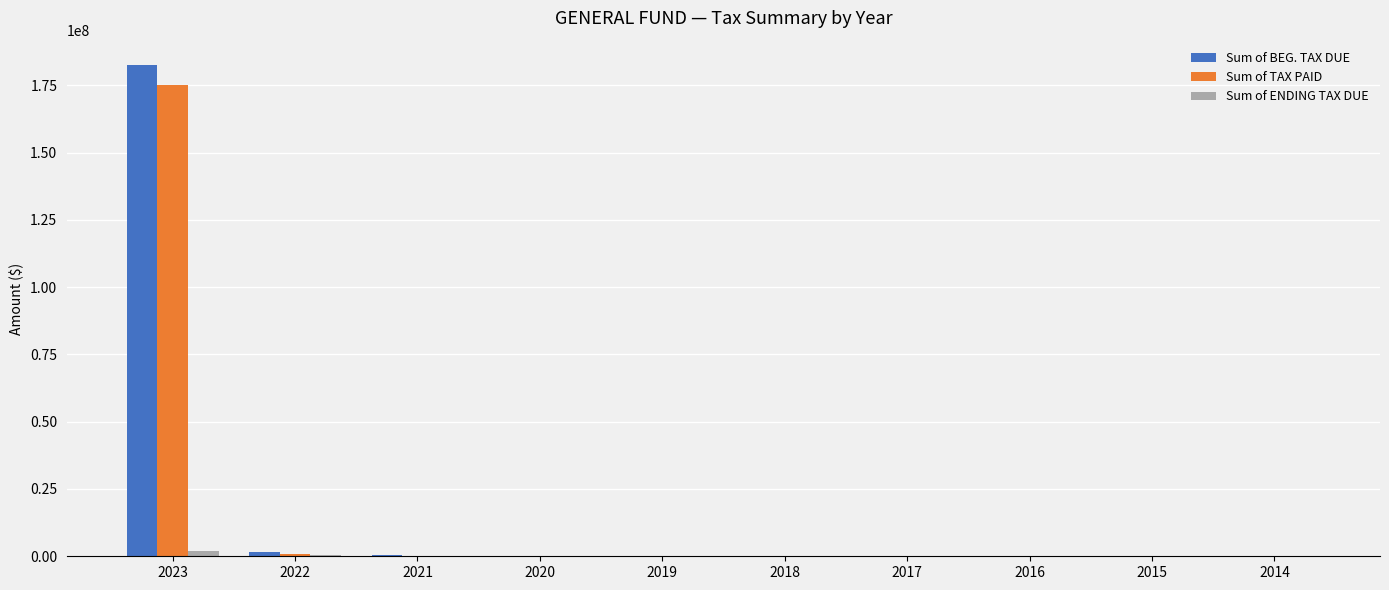

What is the greatest value displayed?

182425460.9